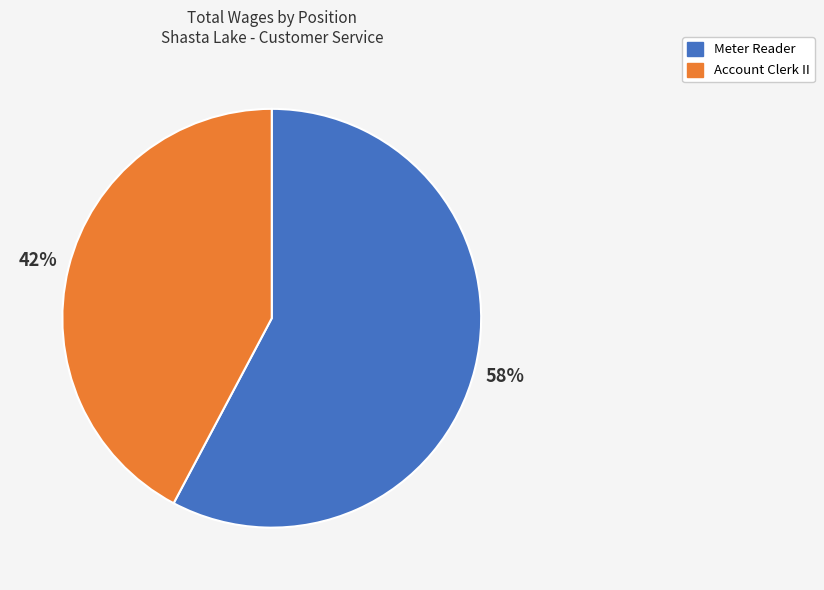

Which category has the biggest portion of the pie?

Meter Reader